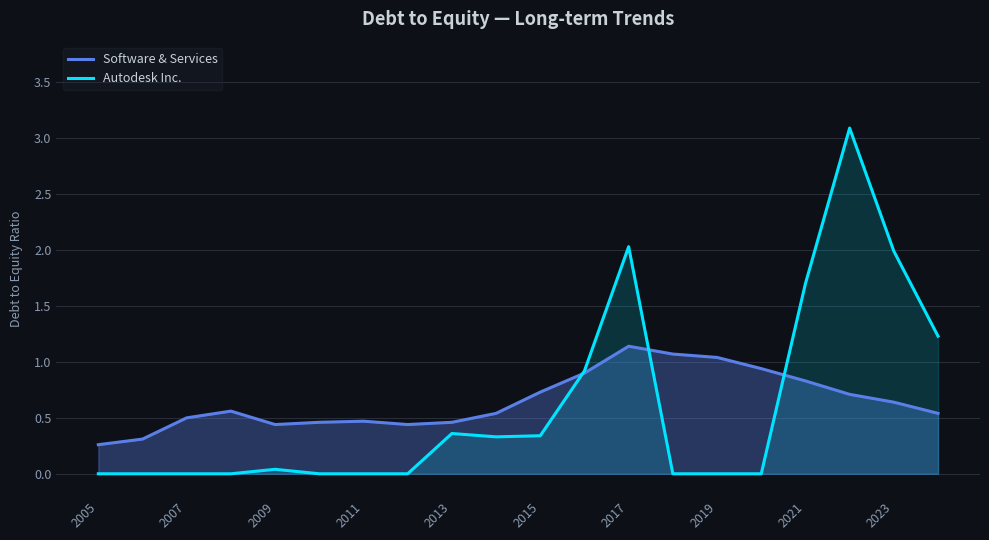

What is the difference between the second highest and minimum values in the Software & Services series?

0.8